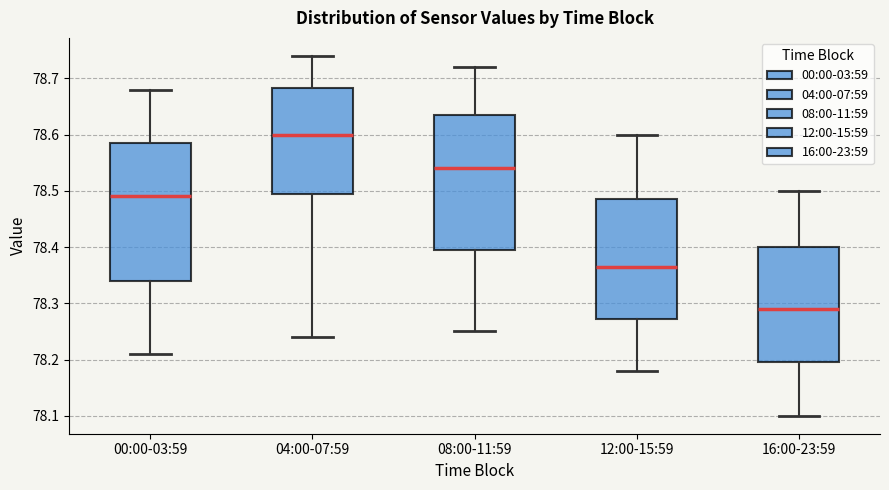

Where does the upper whisker of the box for 16:00-23:59 end on the y-axis? The values are not printed on the chart, so give them approximately, as read against the axis.

78.50